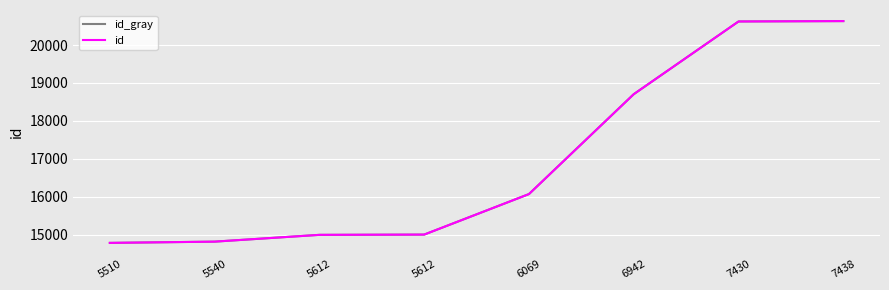

Does the chart have visible grid lines?

Yes